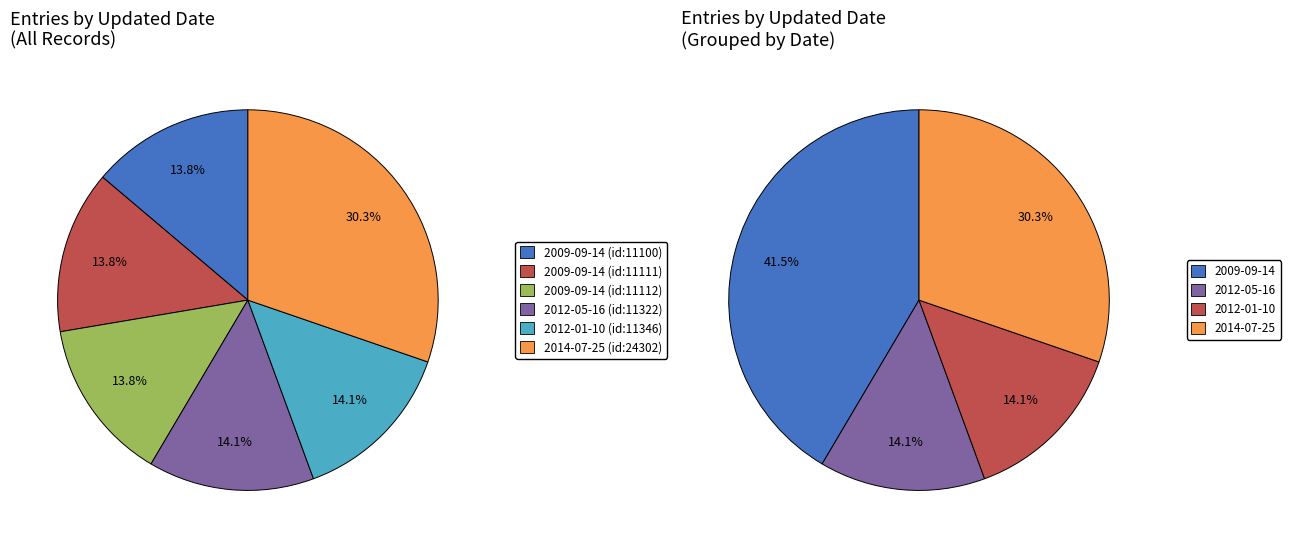

To the nearest percent, what is the combined percentage of 2012-01-10 (id:11346) and 2009-09-14 (id:11111)?

28%